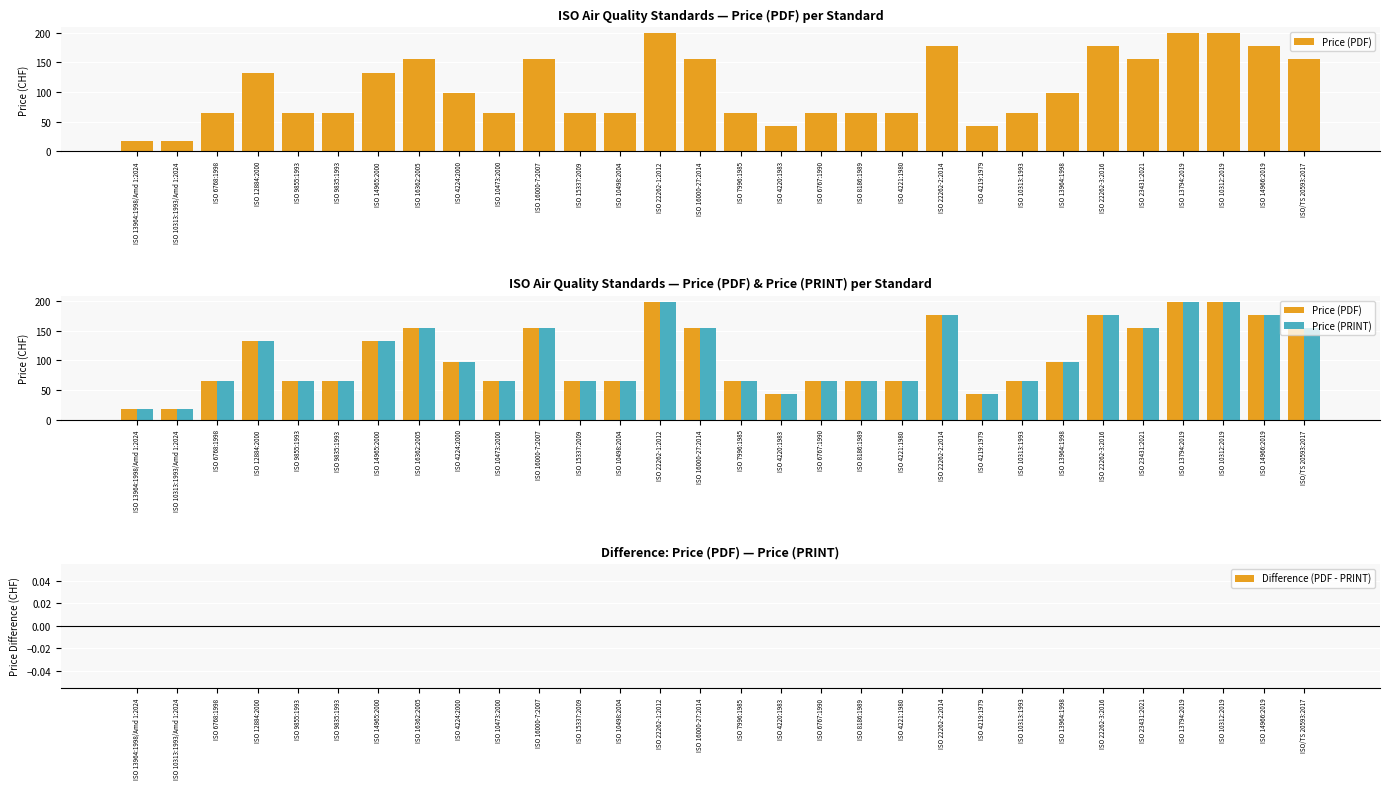

Which series has the largest total across all categories?

Price (PDF)